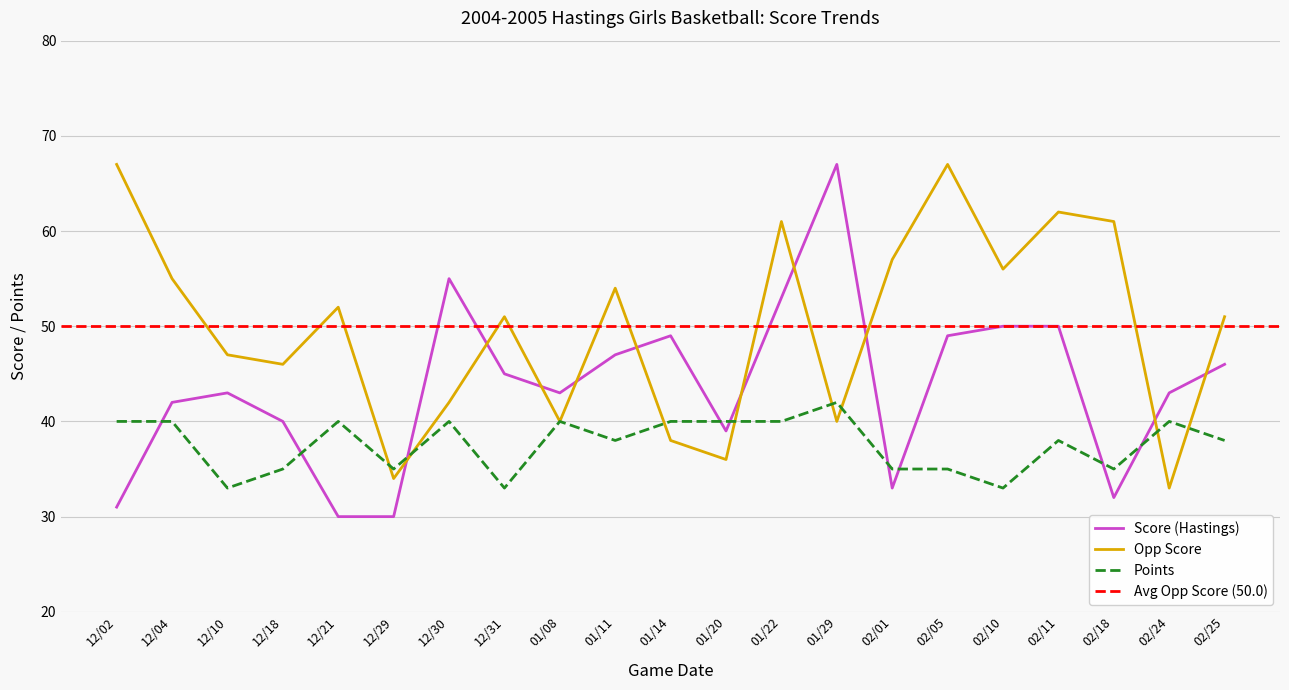

At which label does Points first exceed 38?

12/02